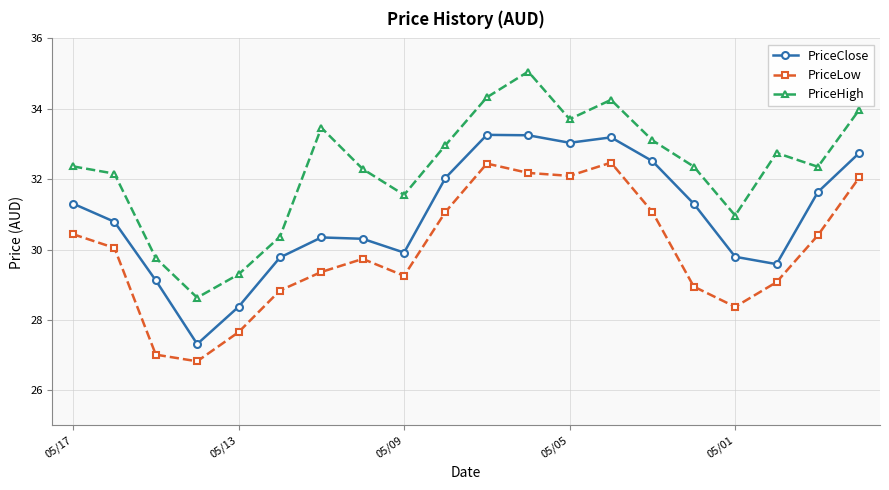

In PriceLow, how many points are lower than both neighbors (excluding endpoints)?

4